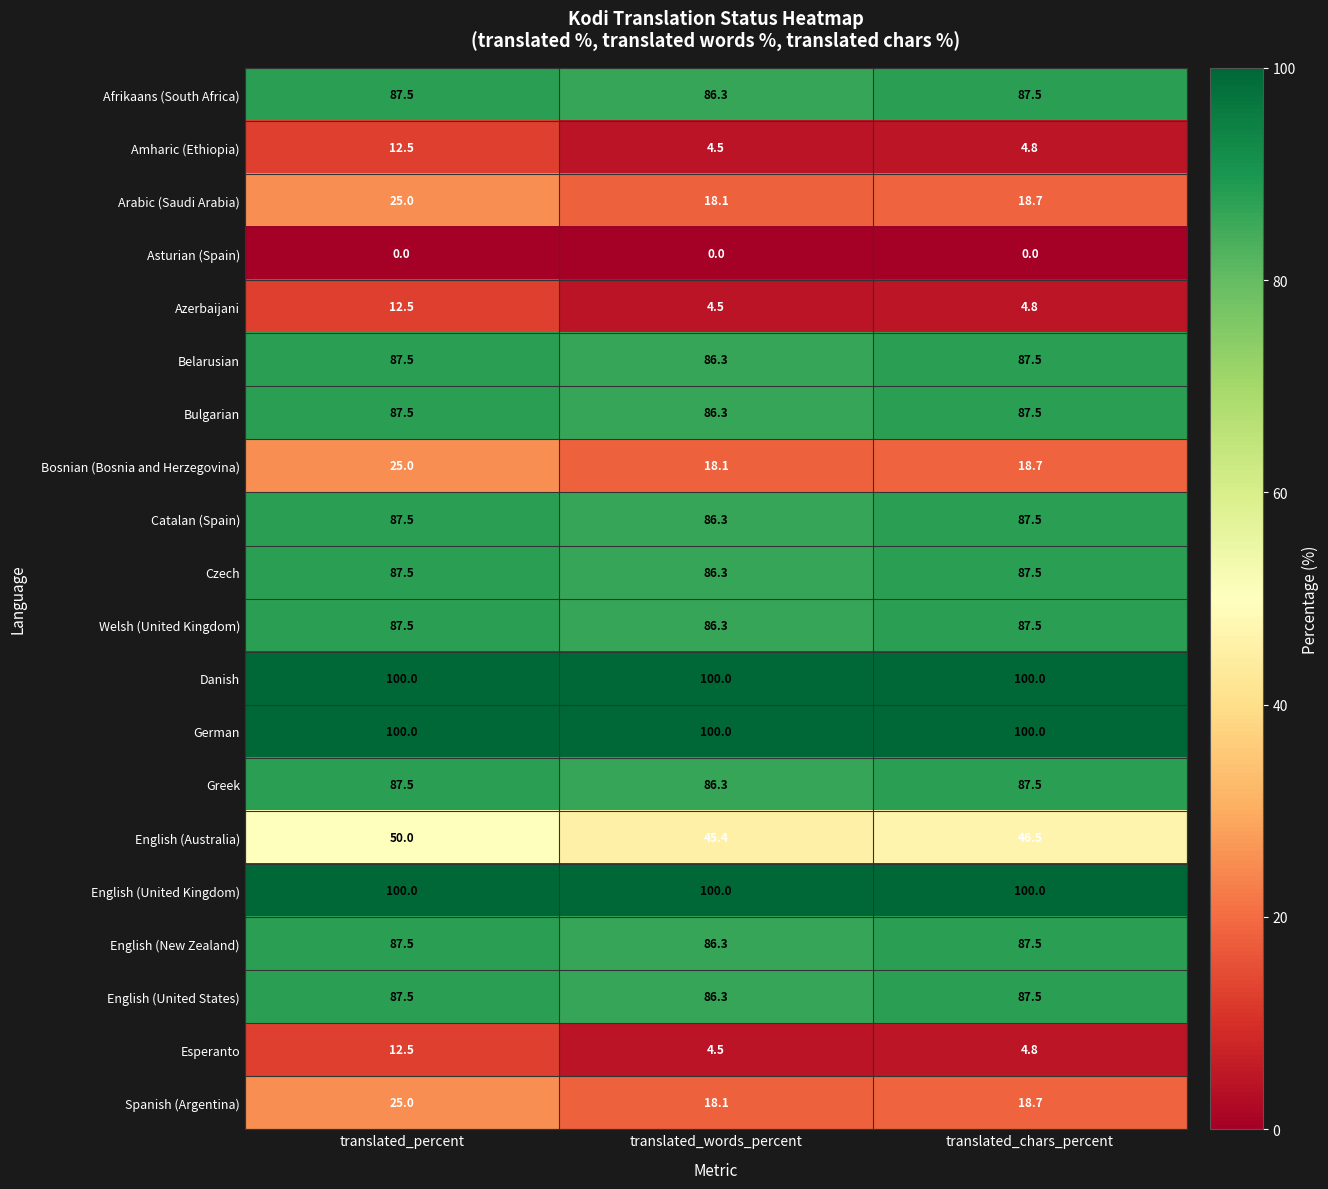

What is the average value of the Afrikaans (South Africa) series?

87.1